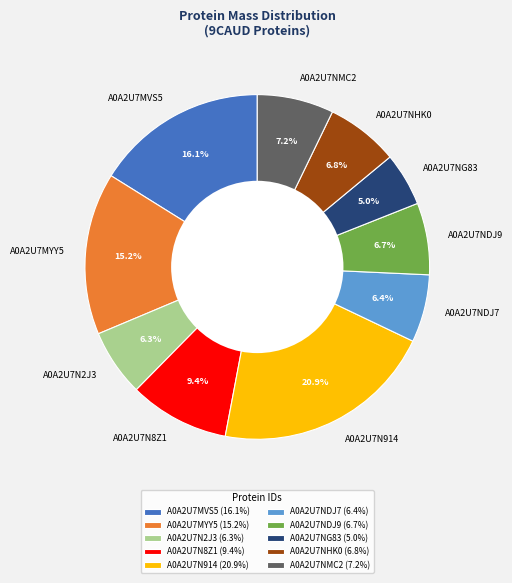

To the nearest percent, what is the difference between the A0A2U7NDJ7 and A0A2U7NMC2 slice percentages?

1%